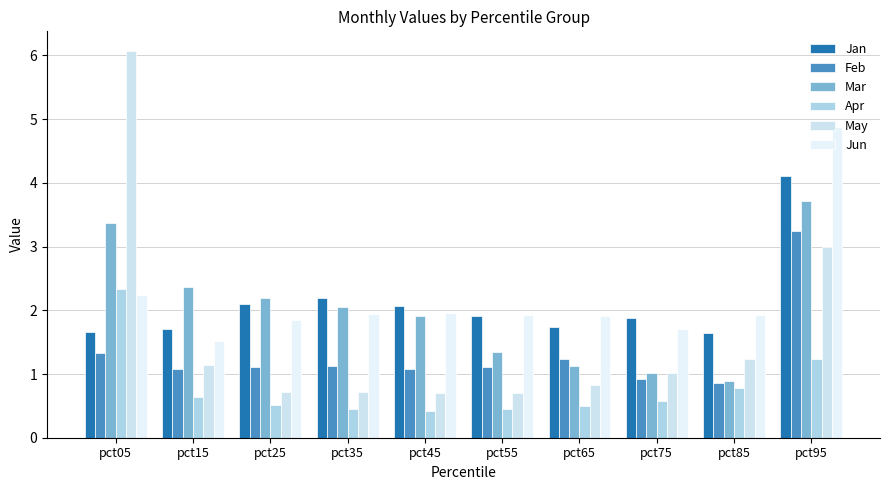

Which has a higher value, pct55 or pct65?

pct55